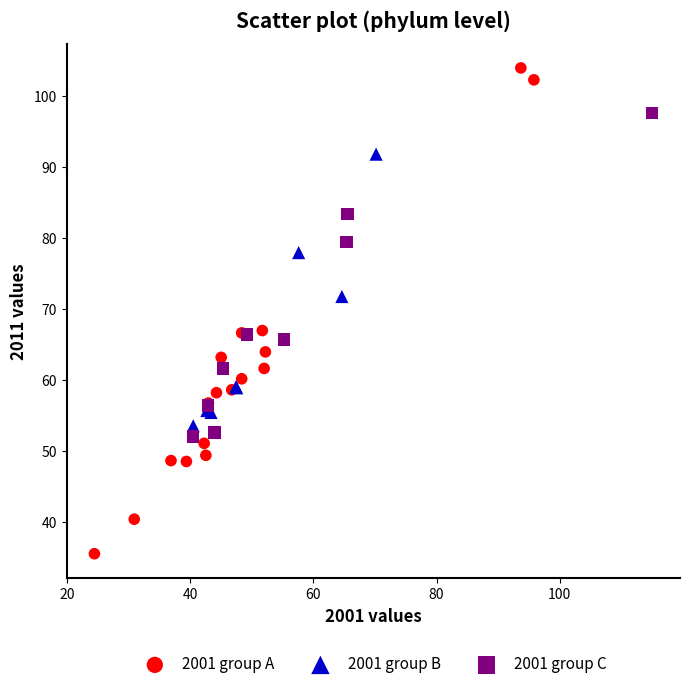

Which series reaches the maximum Y coordinate?

2001 group A